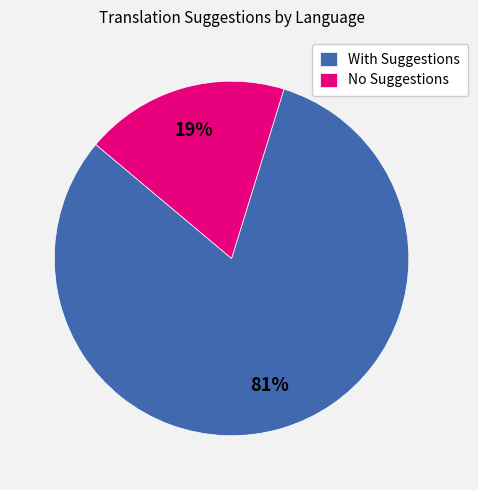

To the nearest percent, what percentage of the pie is No Suggestions?

19%